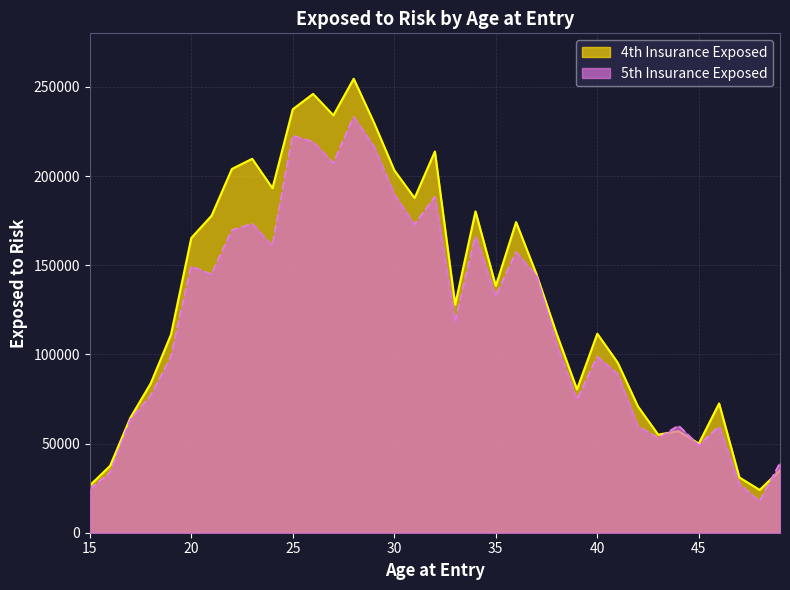

How many data points in 5th Insurance Exposed are above 117900?

17